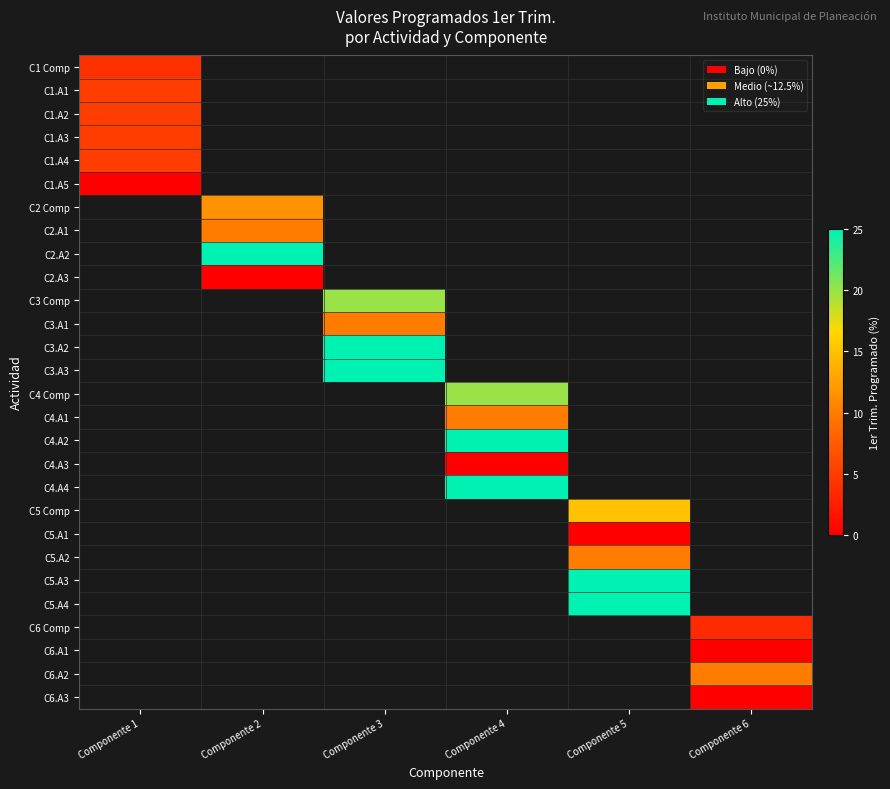

Between Componente 2 and Componente 5, which is larger?

Componente 5